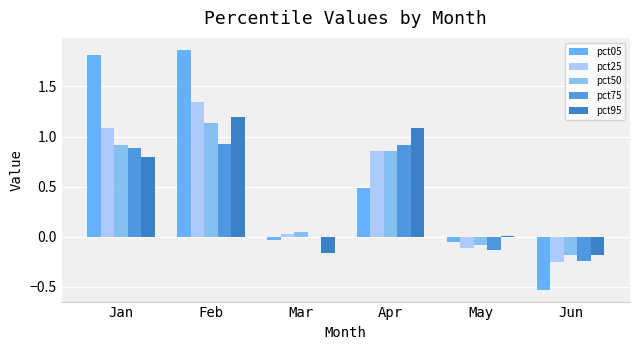

At which category is the sum across all series the highest?

Feb